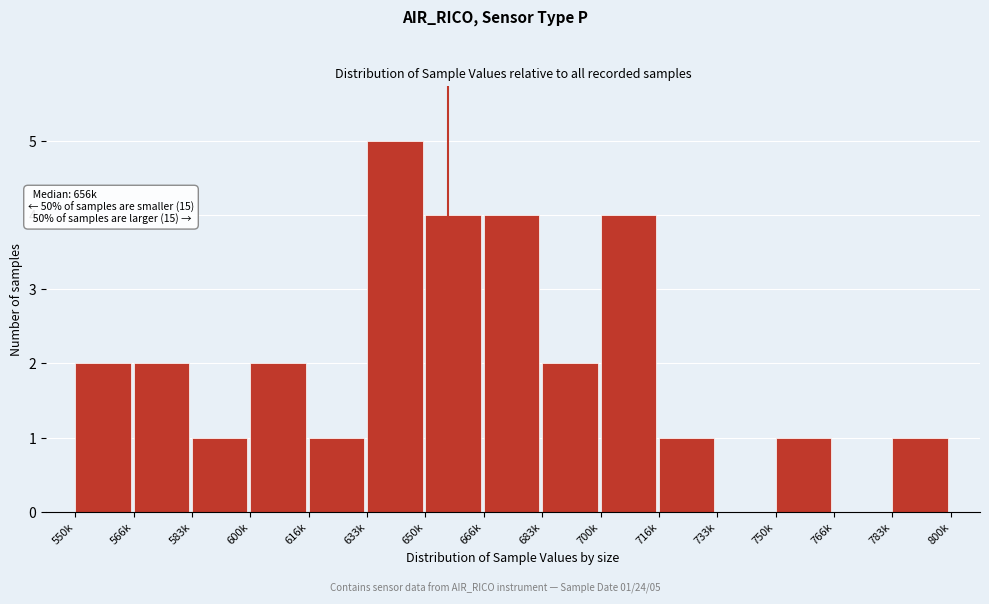

Reading left to right, transcribe all the data shown in this chart.

550k=2	566k=2	583k=1	600k=2	616k=1	633k=5	650k=4	666k=4	683k=2	700k=4	716k=1	733k=0	750k=1	766k=0	783k=1